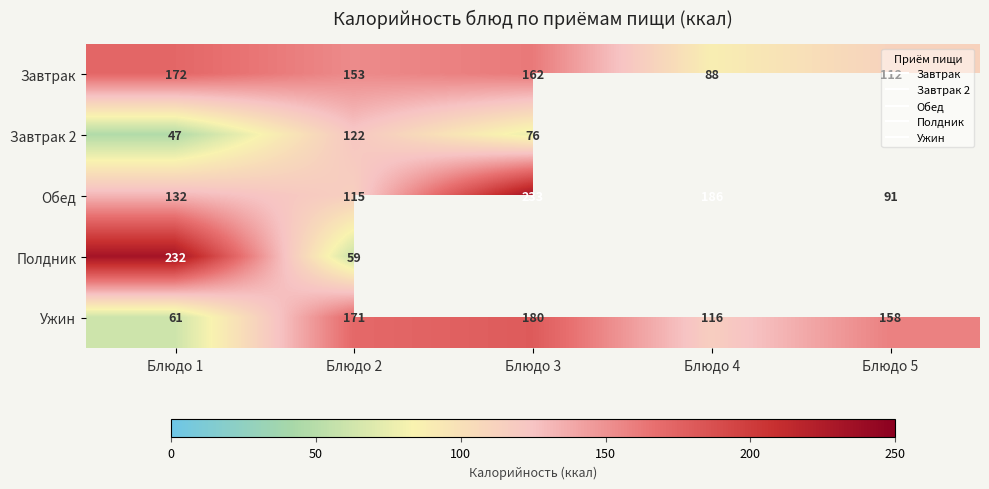

Which series has the largest range (max minus min)?

Полдник